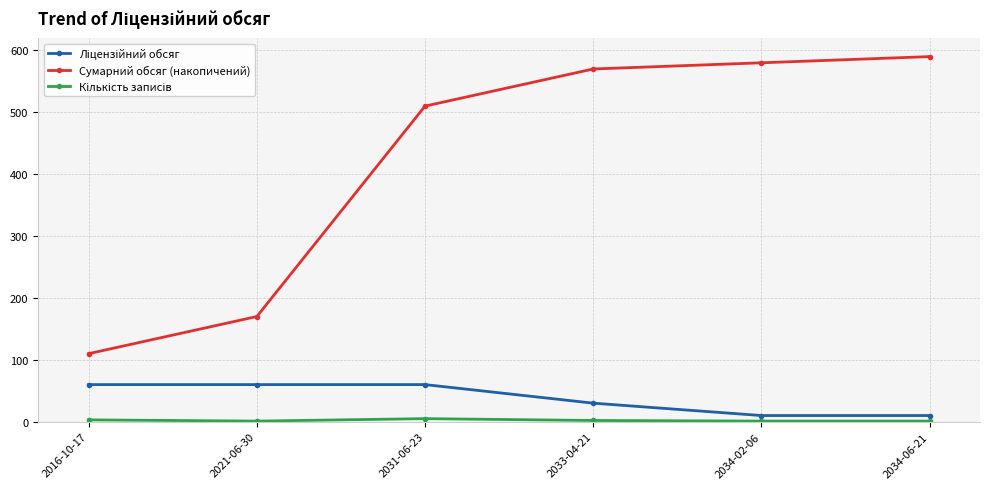

At how many categories does at least one series exceed 180?

4